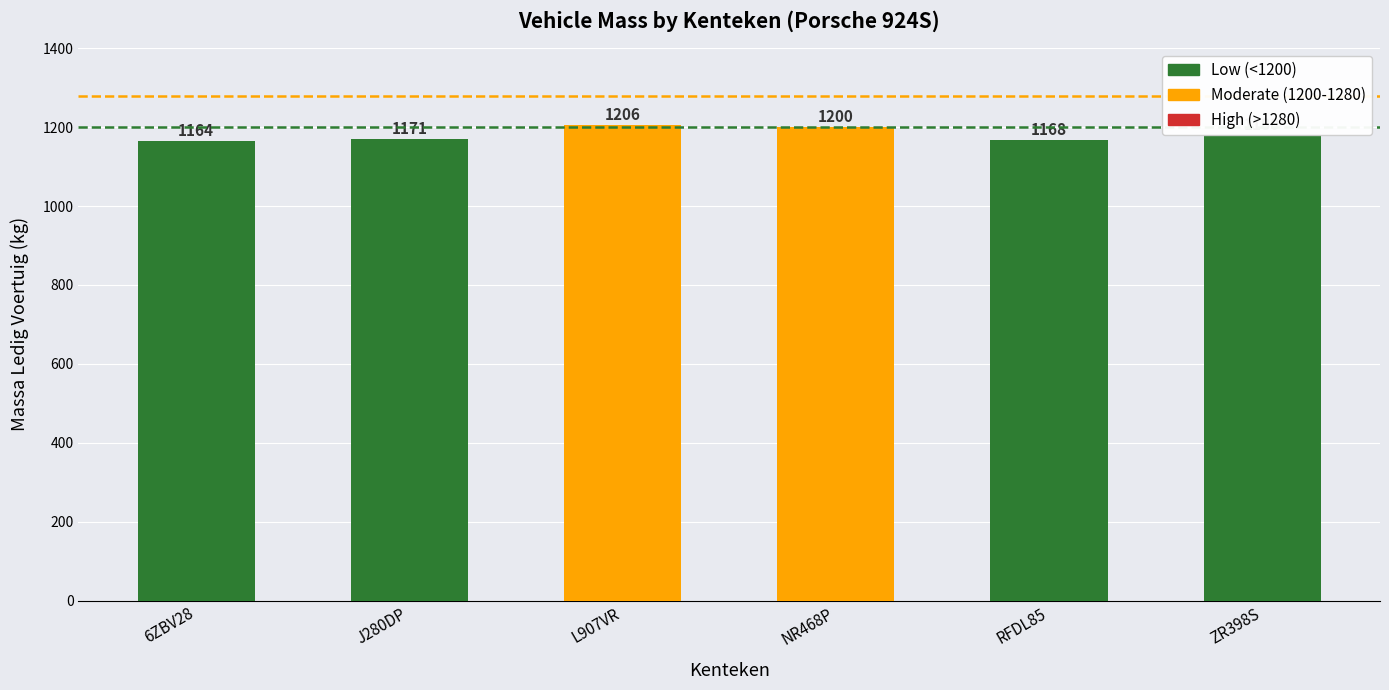

True or false: the data shows 1200 at NR468P.

True